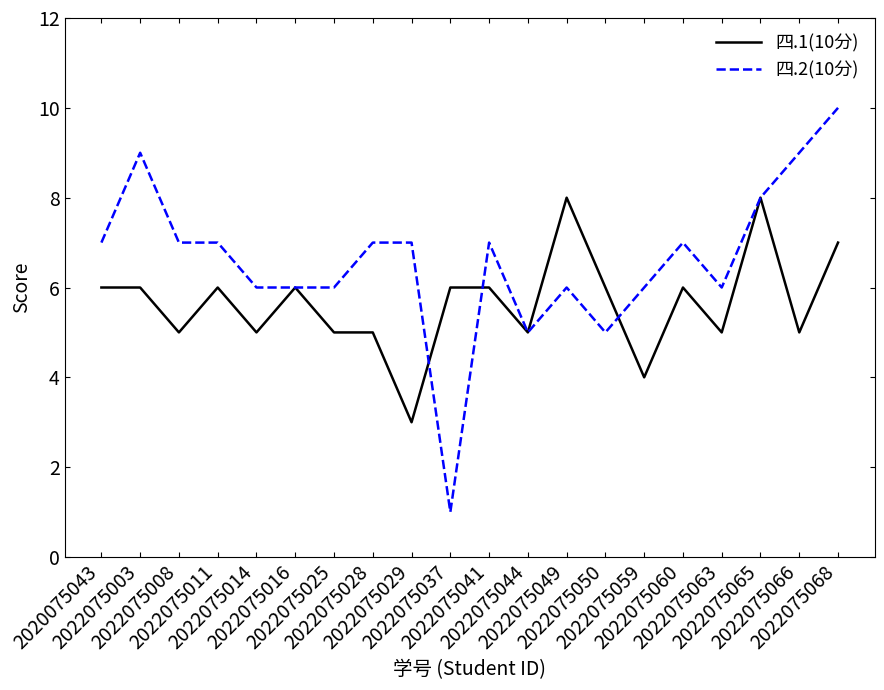

How many series are shown in this chart?

2